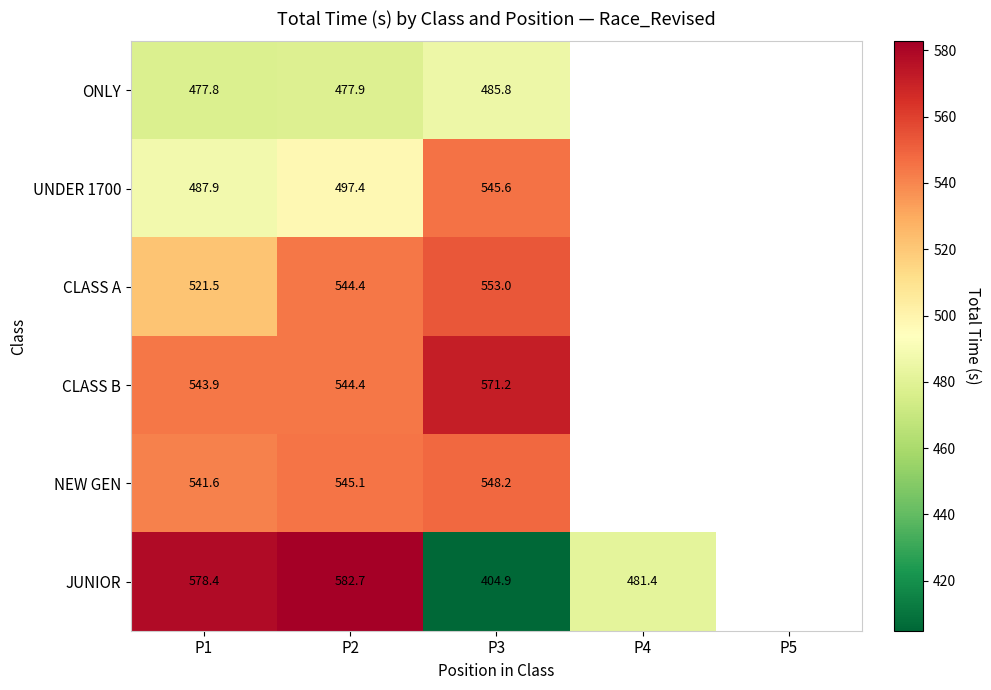

At which category does the chart reach its minimum across all series?

P3